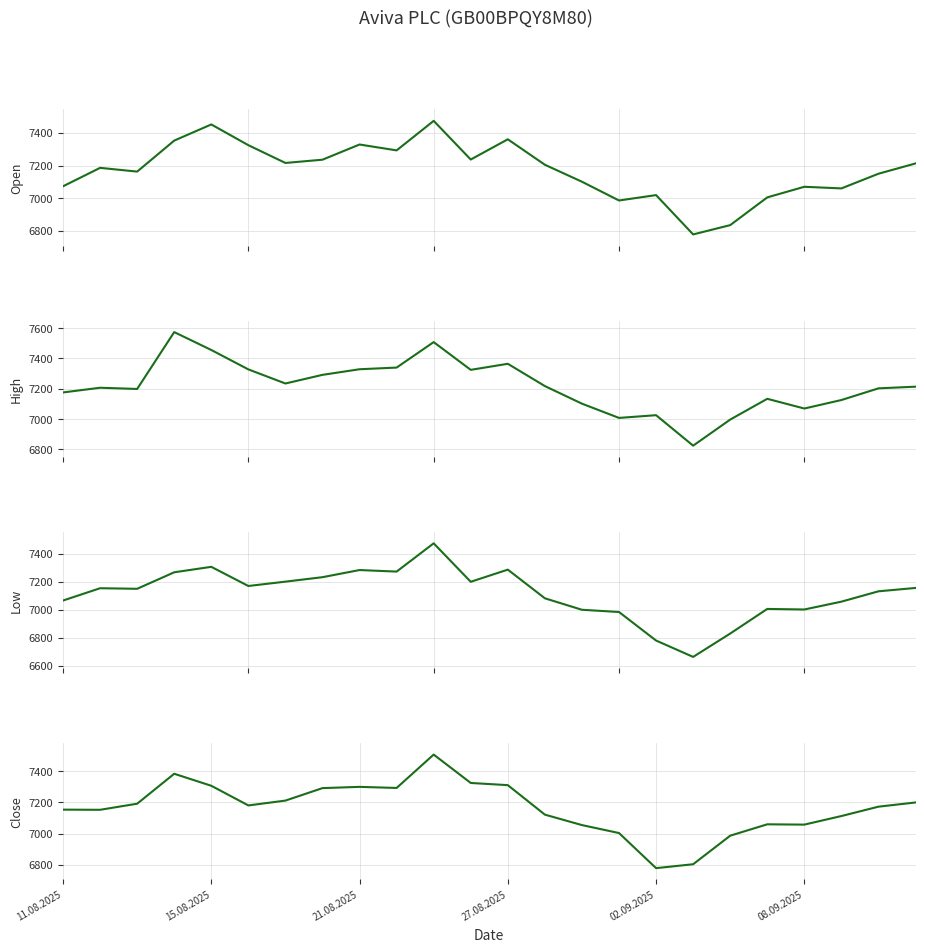

Reading left to right, extract all data points from this chart.

Open: 7073	7186	7163	7353	7452	7325	7216	7236	7329	7293	7474	7237	7361	7205	7101	6986	7019	6778	6835	7005	7070	7060	7150	7213
High: 7176	7207	7199	7574	7456	7328	7235	7292	7329	7340	7508	7325	7365	7218	7102	7008	7026	6825	6997	7134	7070	7126	7203	7214
Low: 7065	7153	7149	7267	7306	7169	7200	7232	7283	7272	7474	7199	7286	7081	6999	6983	6779	6662	6829	7005	7001	7057	7131	7155
Close: 7154	7153	7192	7384	7307	7181	7212	7292	7300	7293	7507	7325	7311	7122	7055	7004	6779	6804	6987	7060	7058	7113	7173	7200